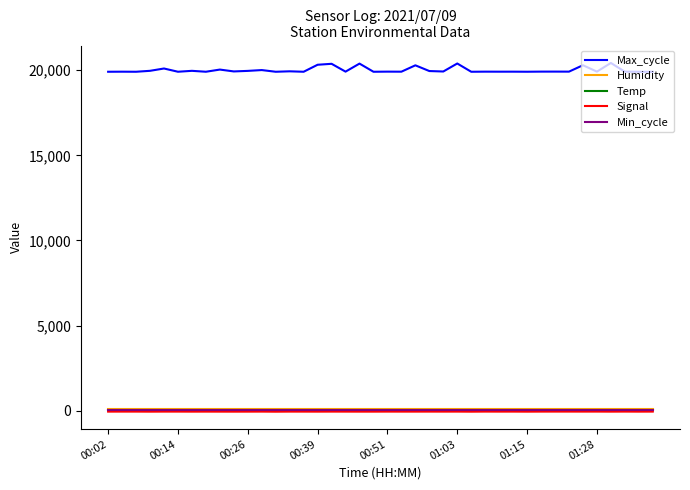

At how many categories does at least one series exceed 92?

40